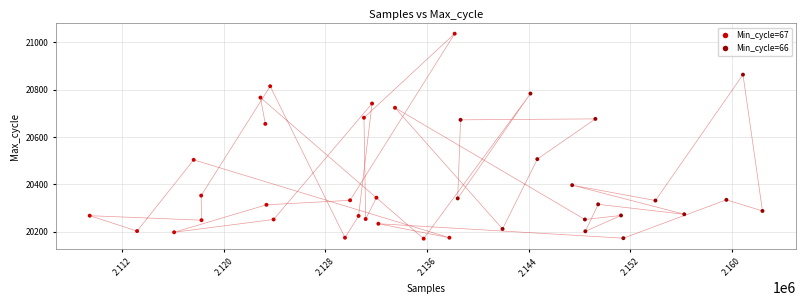

What Y value in the scatter plot is closest to 20604?

20656